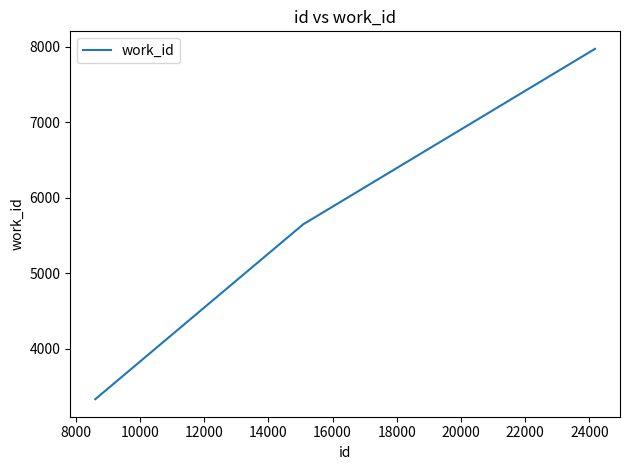

What is the maximum value shown in the chart?

7969